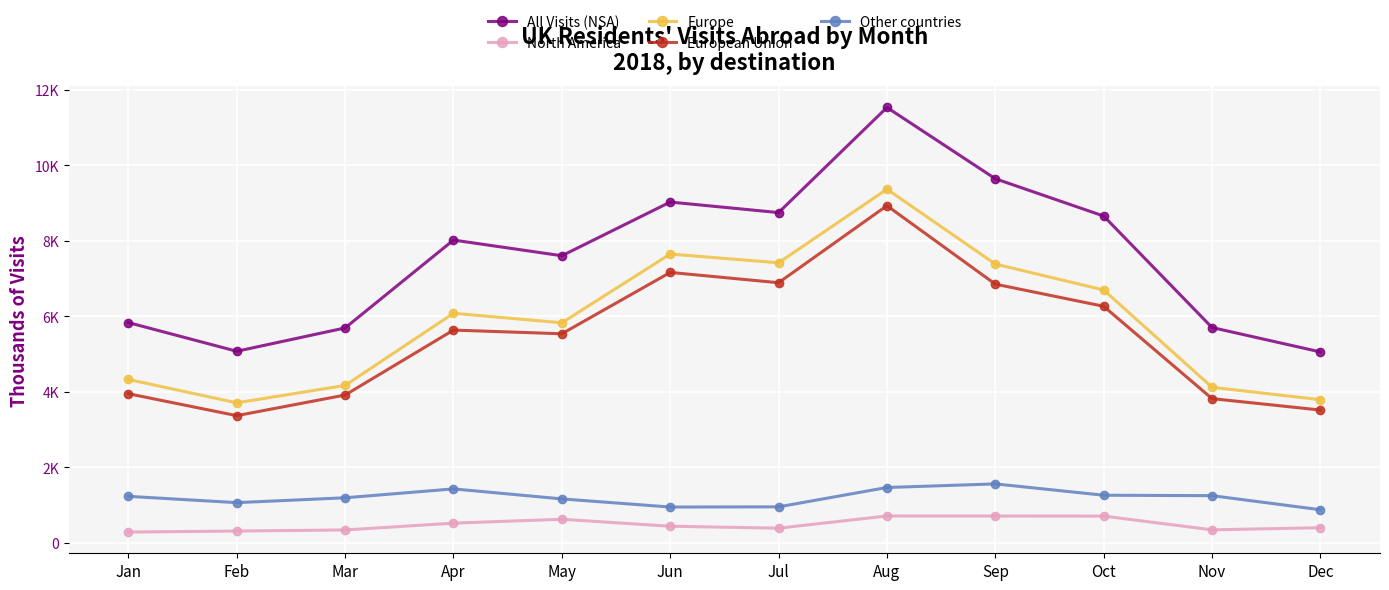

What is the minimum value for Europe?

3704.8